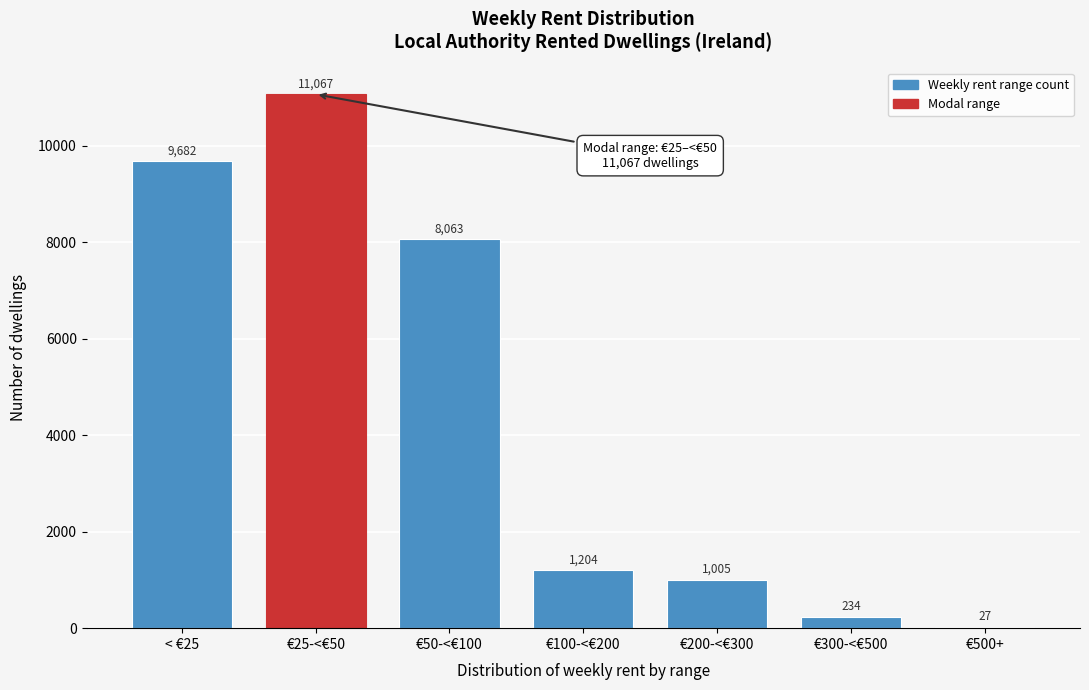

Reading left to right, list all the values displayed in this chart.

< €25=9682	€25-<€50=11067	€50-<€100=8063	€100-<€200=1204	€200-<€300=1005	€300-<€500=234	€500+=27